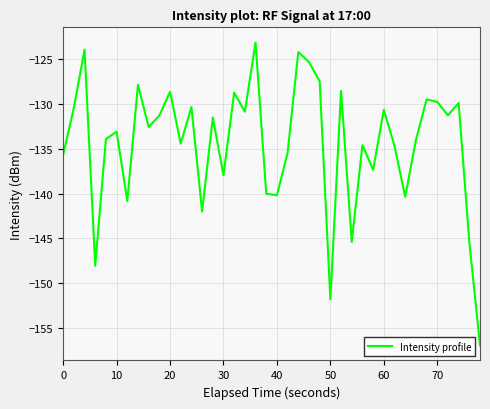

What is the difference between the maximum and minimum values?

33.7